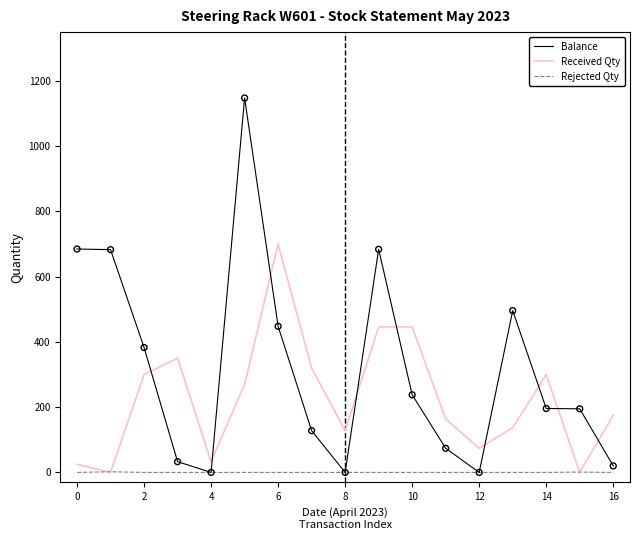

What are all the series names shown in the legend?

Balance, Received Qty, Rejected Qty